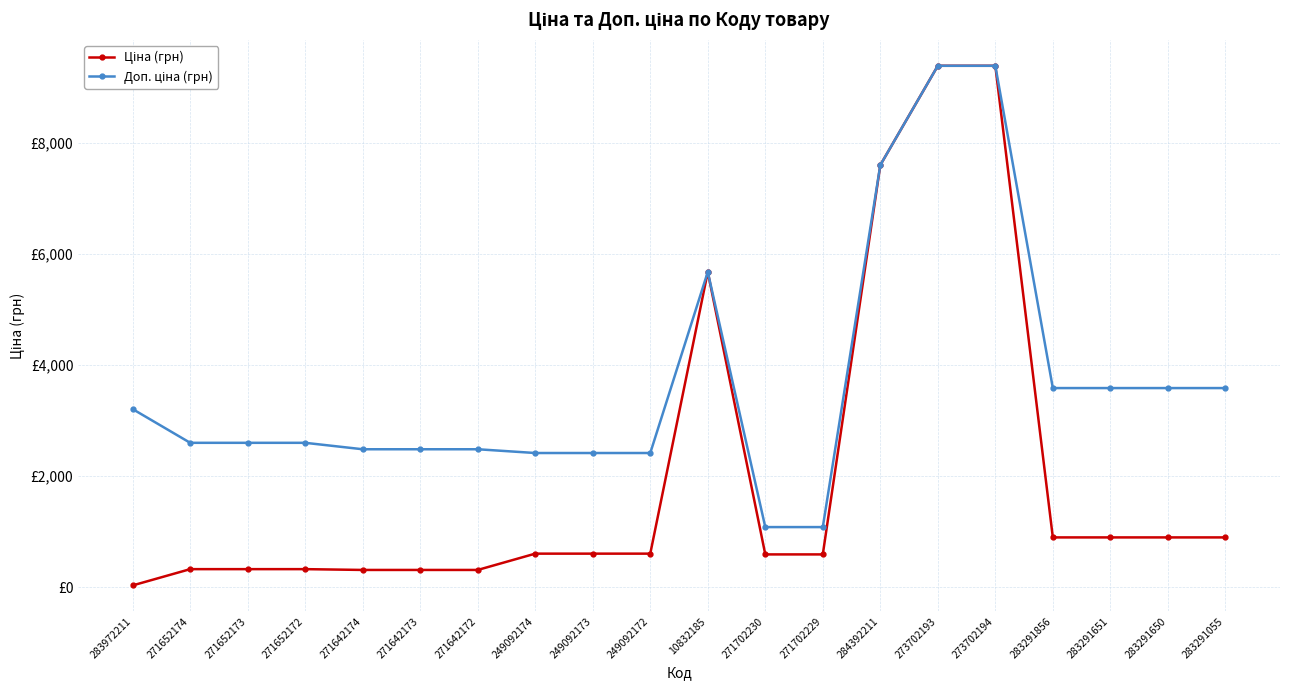

What is the value of the Доп. ціна (грн) point at the 8th from the left?

2414.8